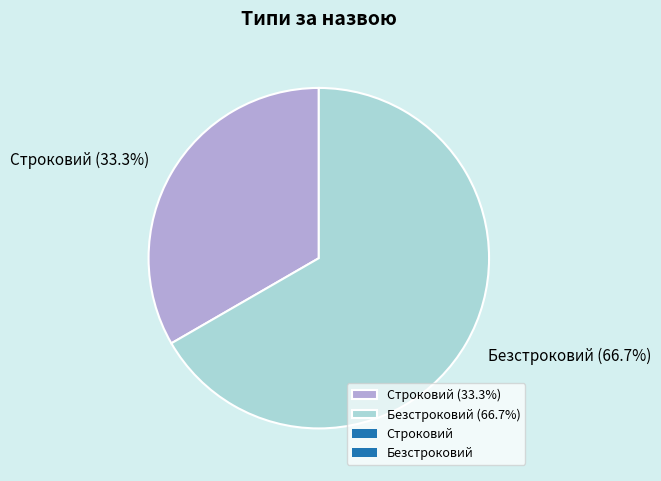

To the nearest percent, what is the combined percentage of Строковий and Безстроковий?

100%